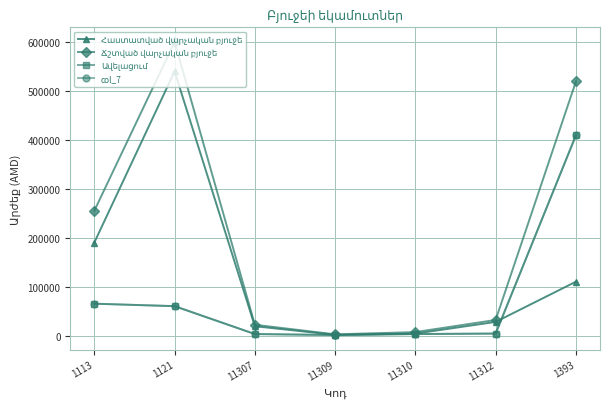

Does the chart have visible grid lines?

Yes